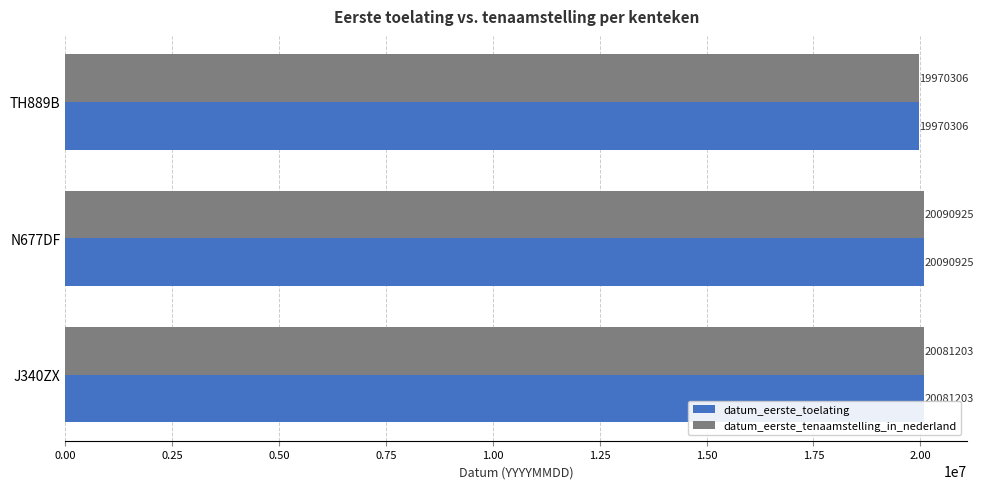

Which category has the highest value across all series?

N677DF